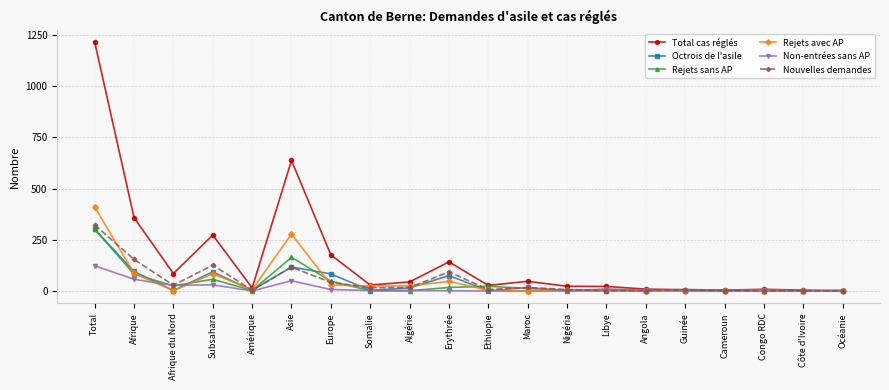

How many categories are shown in the chart?

20